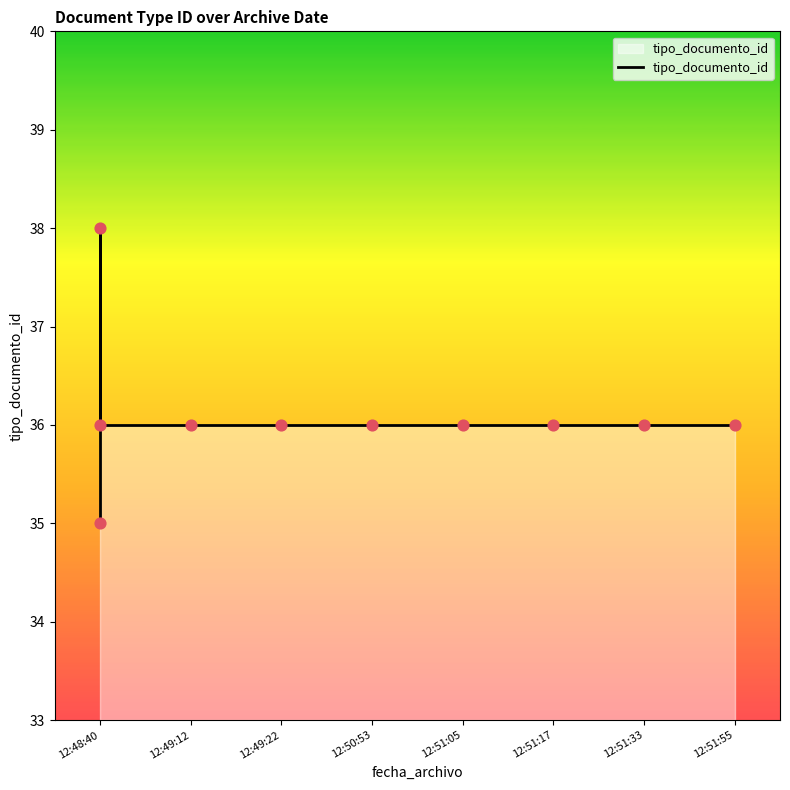

Approximately how many times larger is the value at 12:51:17 compared to 12:48:40?

1.0